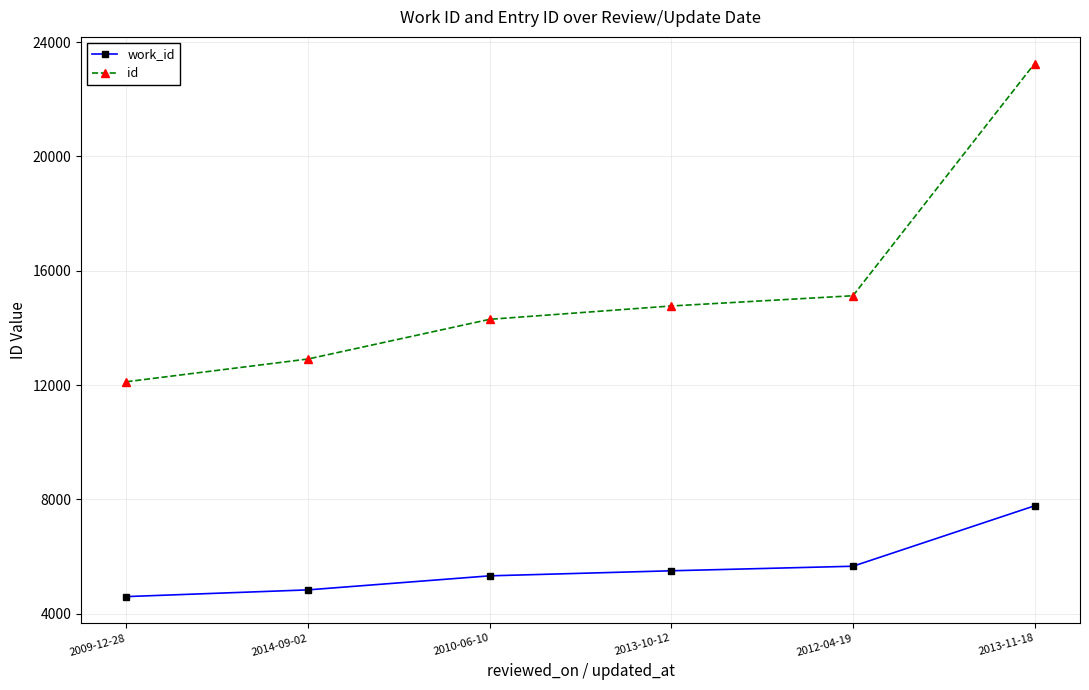

What is the difference between the maximum and minimum values in the work_id series?

3176